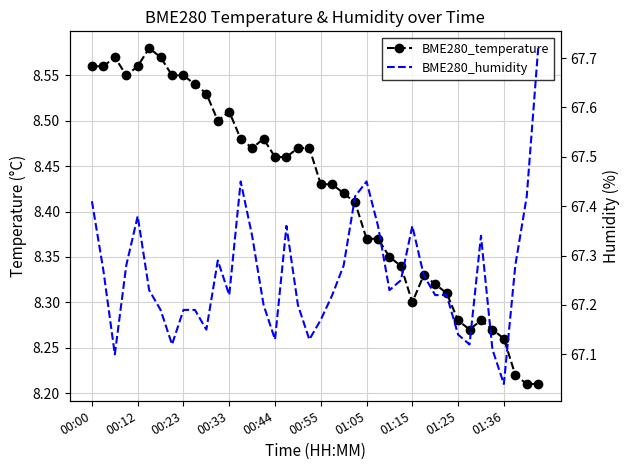

Reading left to right, list all the values displayed in this chart.

BME280_temperature: 8.6	8.6	8.6	8.6	8.6	8.6	8.6	8.6	8.6	8.5	8.5	8.5	8.5	8.5	8.5	8.5	8.5	8.5	8.5	8.5	8.4	8.4	8.4	8.4	8.4	8.4	8.3	8.3	8.3	8.3	8.3	8.3	8.3	8.3	8.3	8.3	8.3	8.2	8.2	8.2
BME280_humidity: 67.4	67.3	67.1	67.3	67.4	67.2	67.2	67.1	67.2	67.2	67.2	67.3	67.2	67.5	67.3	67.2	67.1	67.4	67.2	67.1	67.2	67.2	67.3	67.4	67.5	67.4	67.2	67.2	67.4	67.3	67.2	67.2	67.1	67.1	67.3	67.1	67.0	67.3	67.4	67.7